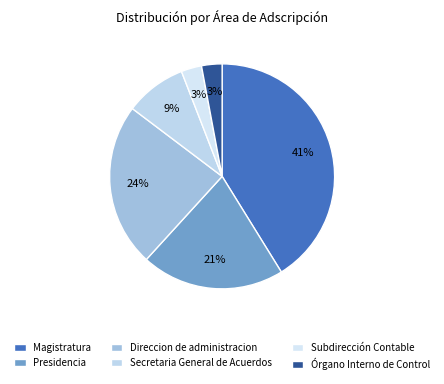

What percentage is the Subdirección Contable slice, to the nearest percent?

3%